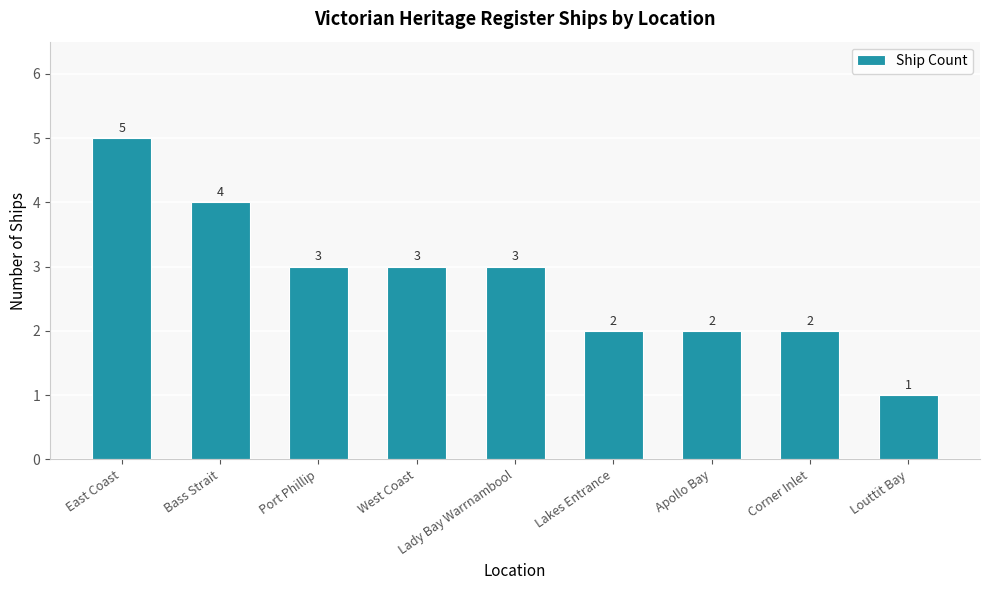

Count the values in the range 2 to 3.

6